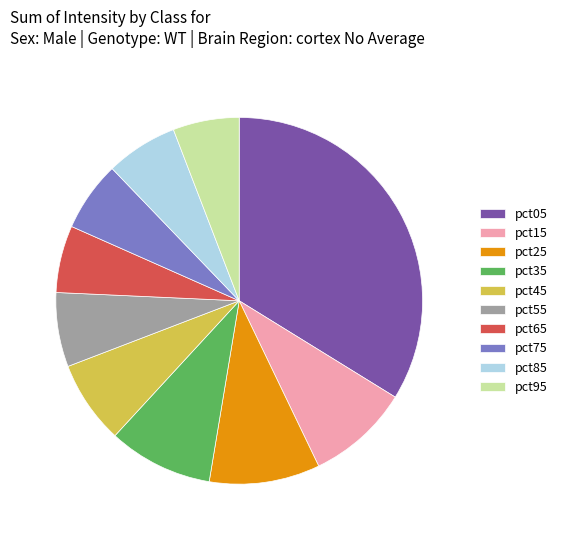

Is there any slice that represents more than half of the pie?

No